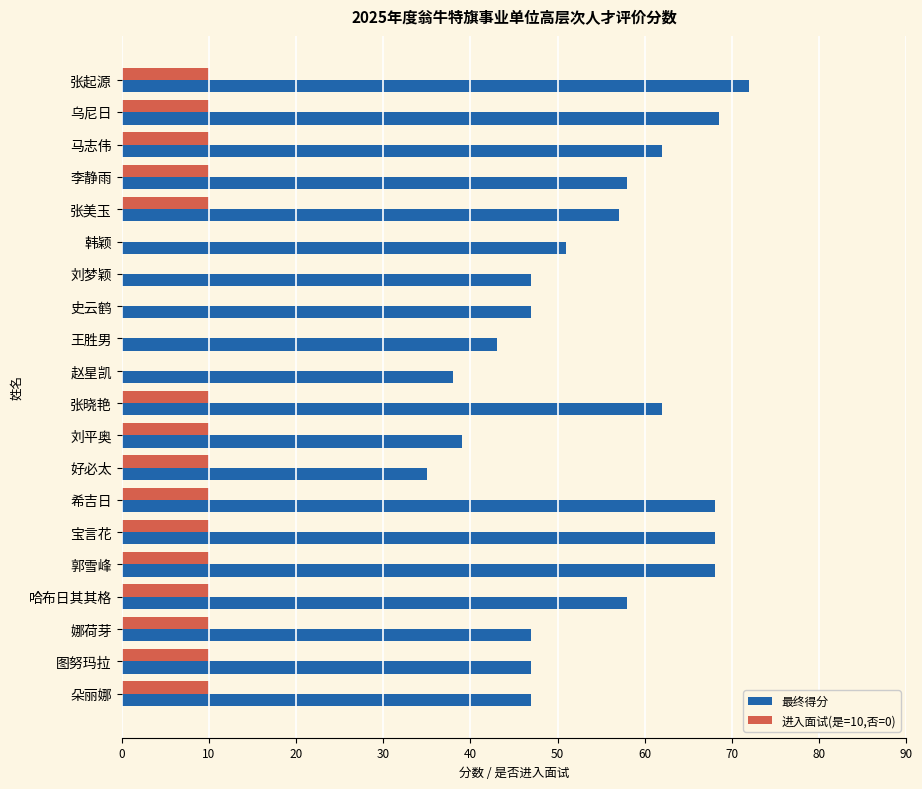

Which series has the largest total across all categories?

最终得分